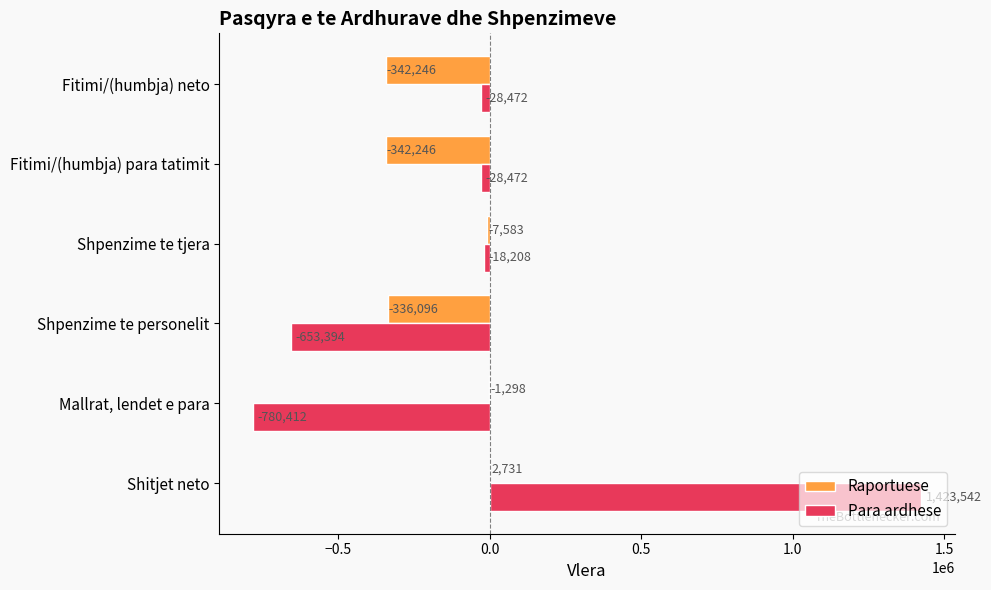

What is the sum of all Raportuese values?

-1026738